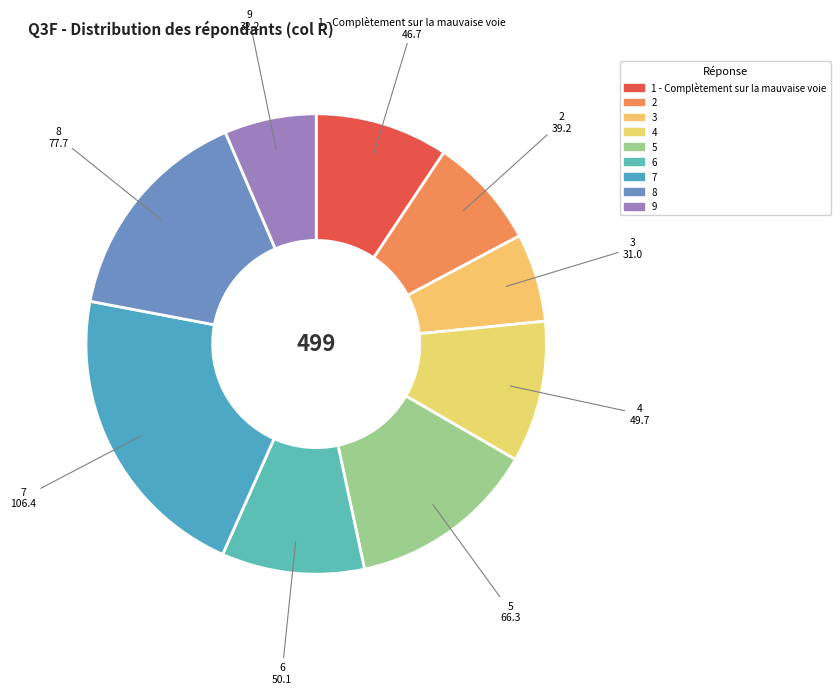

How many slices are in this pie chart?

9